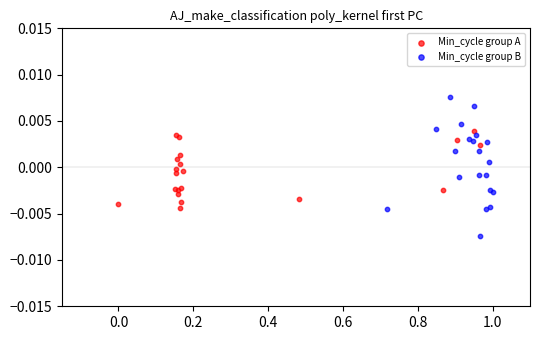

Which series contains the lowest Y value?

Min_cycle group B